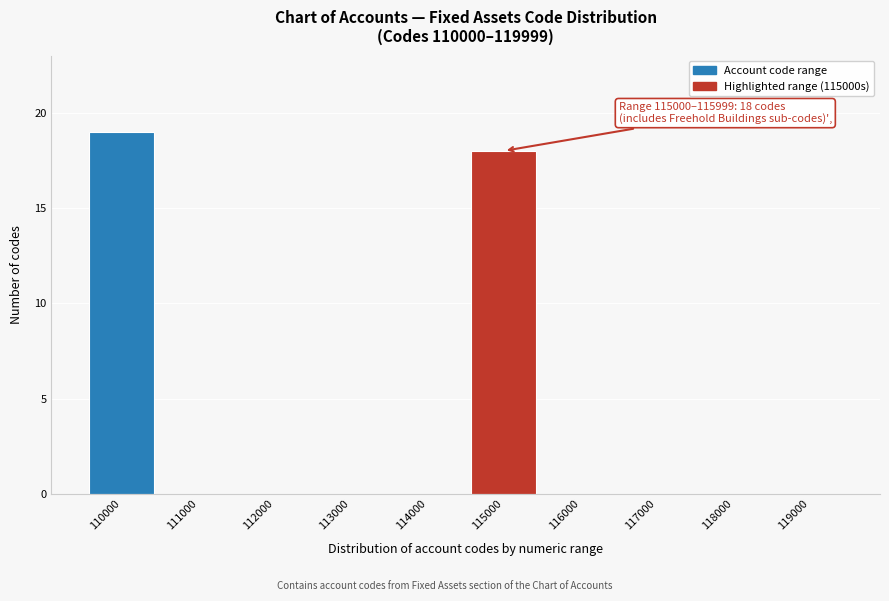

Reading right to left, list all the values displayed in this chart.

119000=0	118000=0	117000=0	116000=0	115000=18	114000=0	113000=0	112000=0	111000=0	110000=19